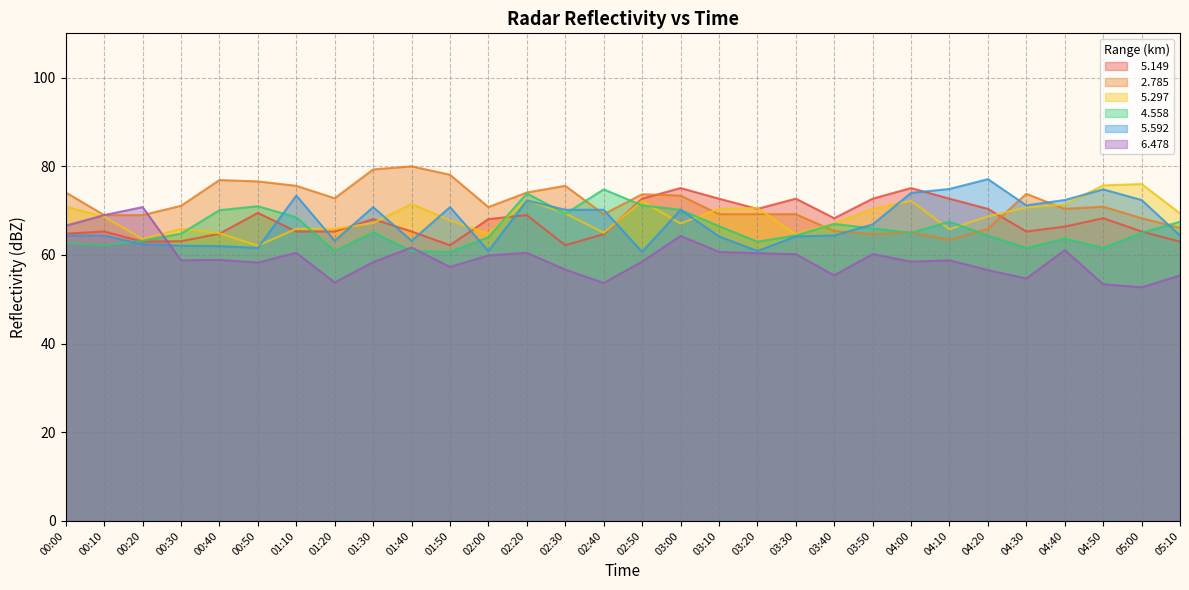

Rank the categories by   5.297 value from highest to lowest.

05:00, 04:50, 02:20, 02:50, 04:00, 01:40, 04:40, 00:00, 04:30, 03:20, 03:10, 03:50, 02:30, 05:10, 04:20, 00:10, 01:50, 01:30, 03:00, 03:40, 00:30, 01:10, 01:20, 04:10, 02:40, 00:40, 02:00, 03:30, 00:20, 00:50